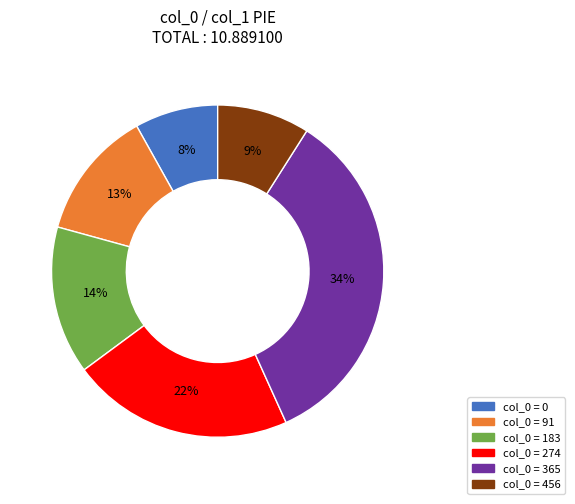

Does any single category account for the majority?

No